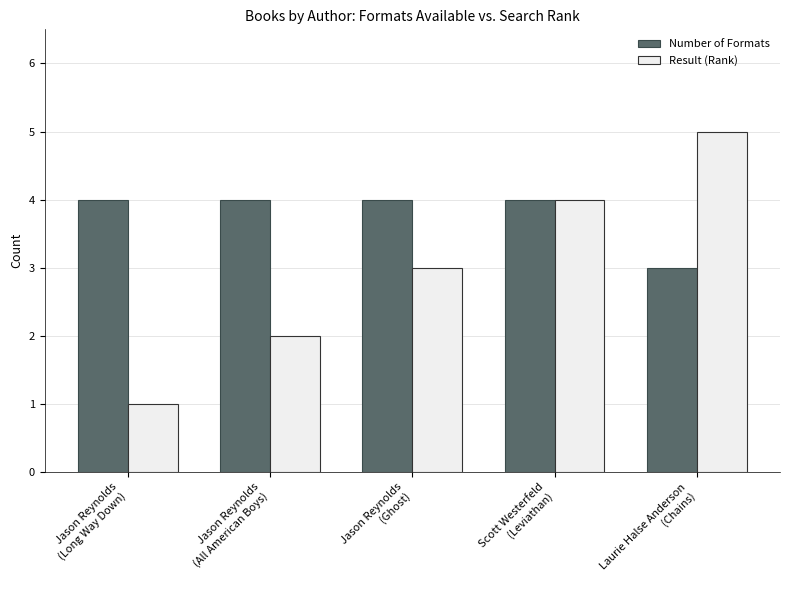

How many data points does each series have?

5